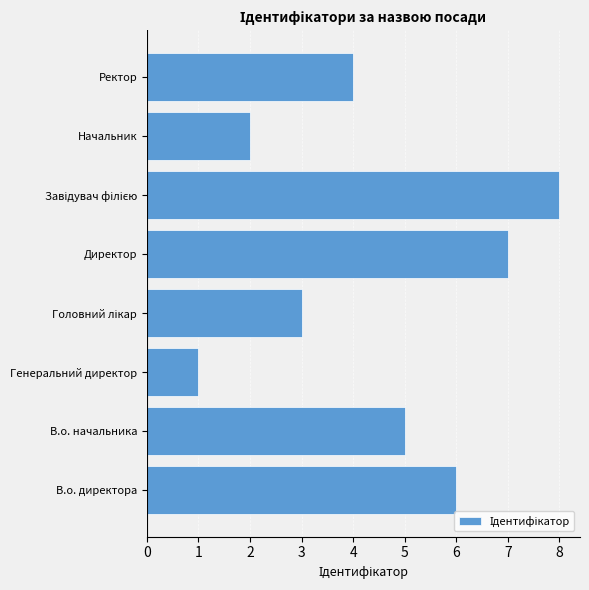

Between Ректор and Начальник, which is larger?

Ректор